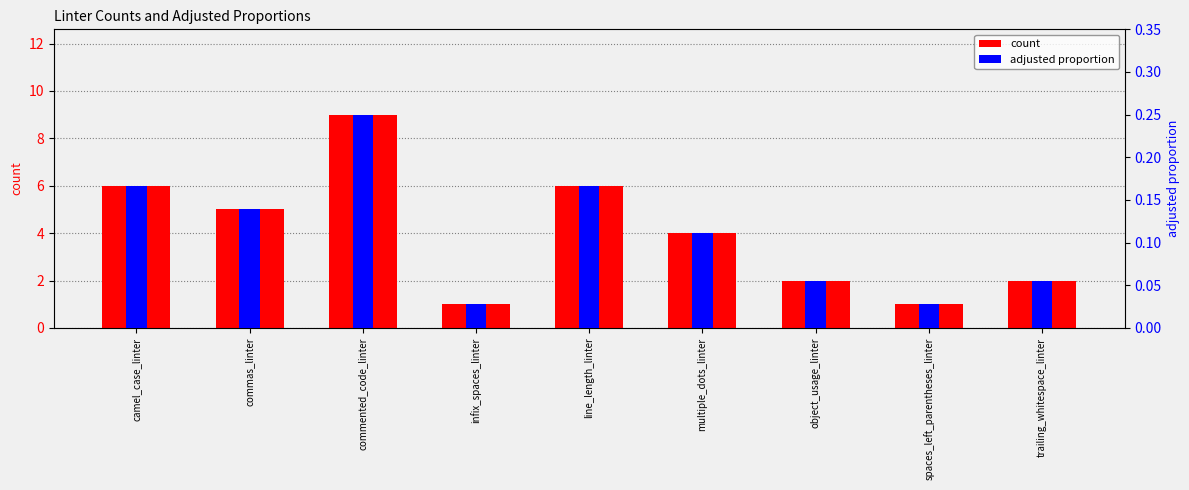

How many data points in count are less than 4?

4